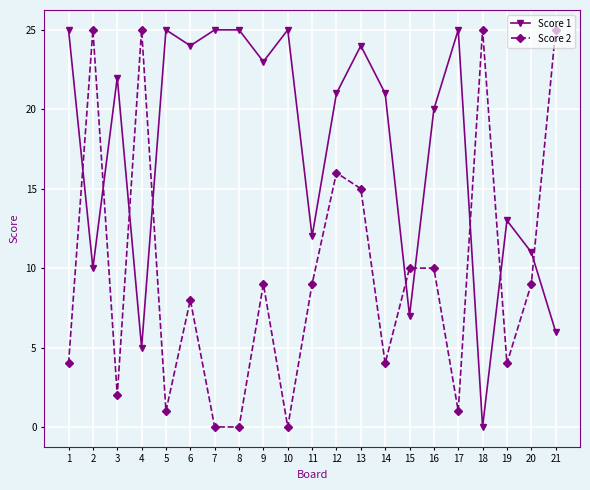

Between 16 and 21, which series saw the biggest shift?

Score 2